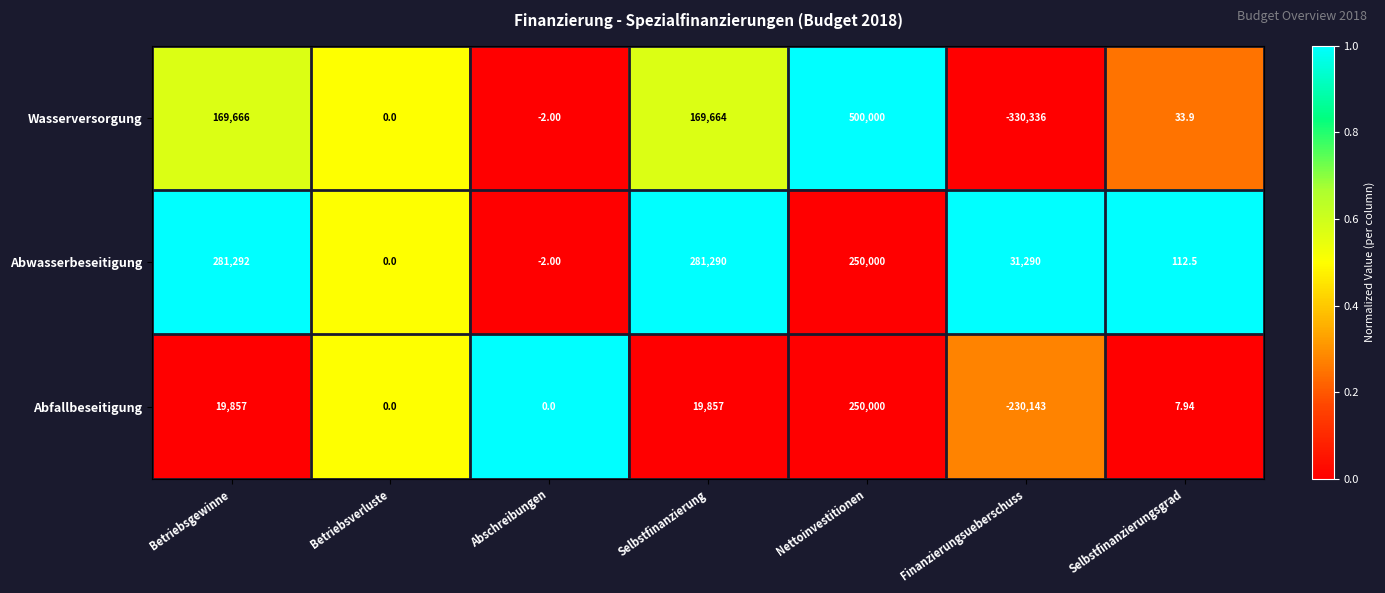

Rank the series by their maximum value, from highest to lowest.

Wasserversorgung, Abwasserbeseitigung, Abfallbeseitigung